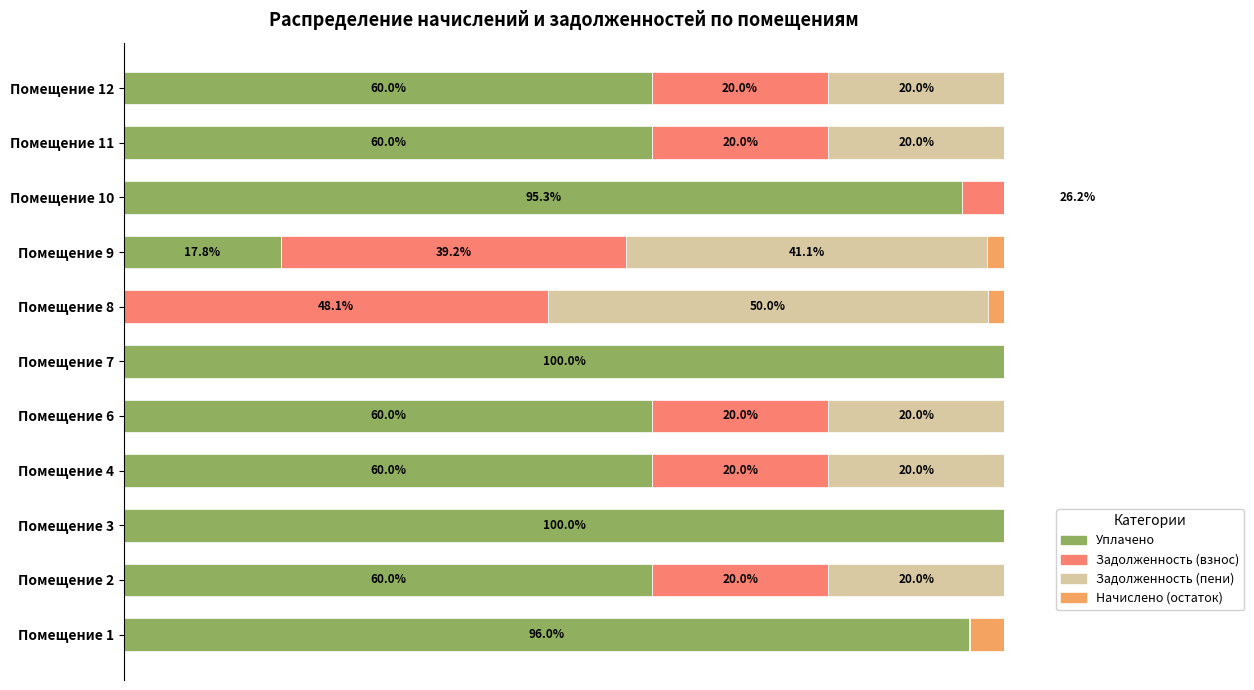

Between Помещение 10 and Помещение 12, which series saw the biggest shift?

Уплачено